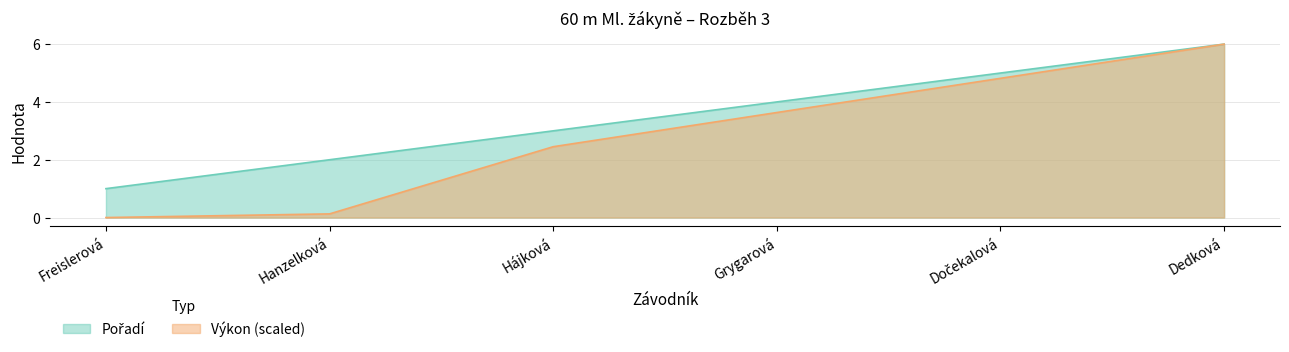

How many data points in Výkon are above 3?

3